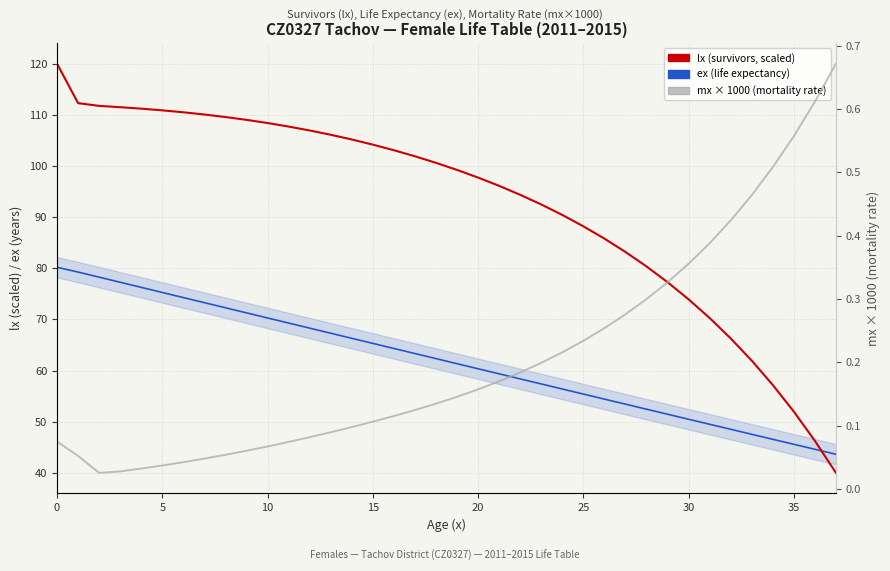

Rank the series by their maximum value, from lowest to highest.

mx × 1000 (mortality rate), ex (life expectancy), lx (survivors, scaled)